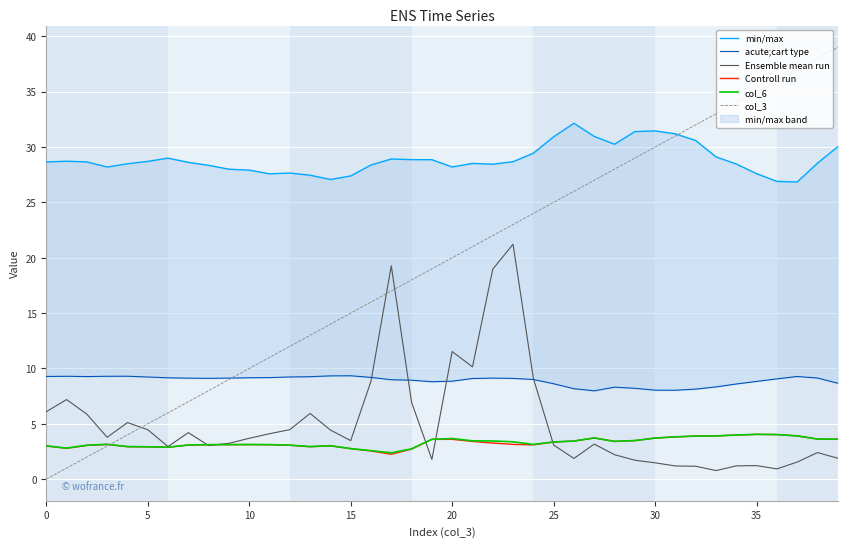

Between 12 and 10, which is larger?

10